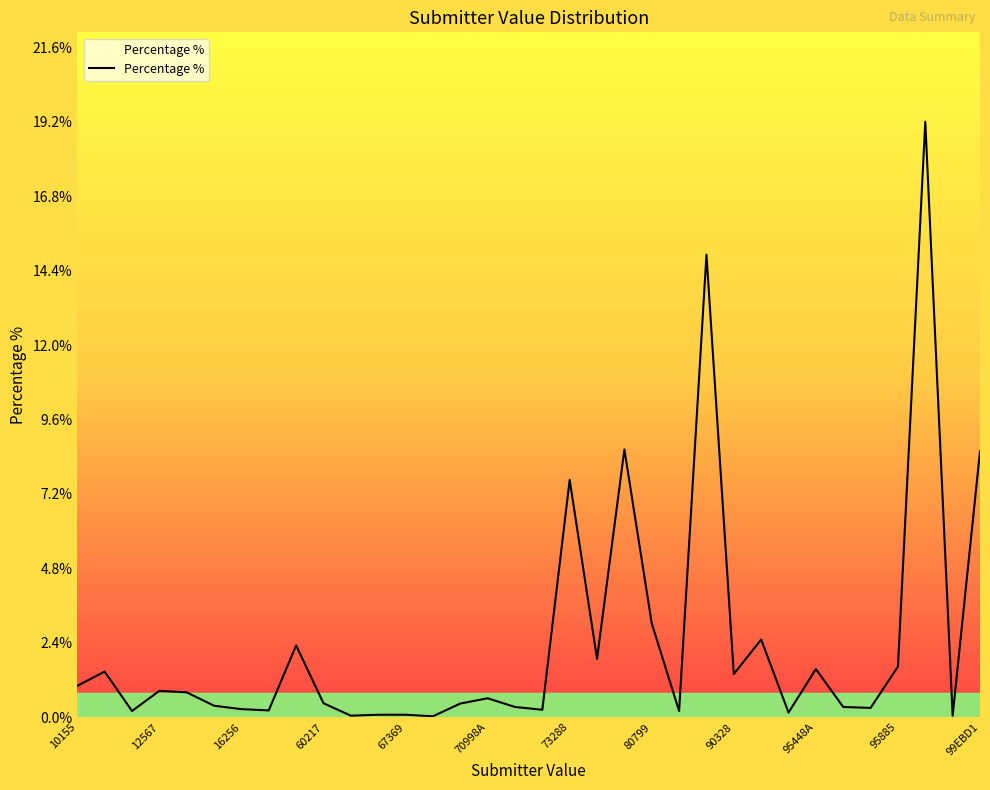

How many lines are shown in the chart?

1